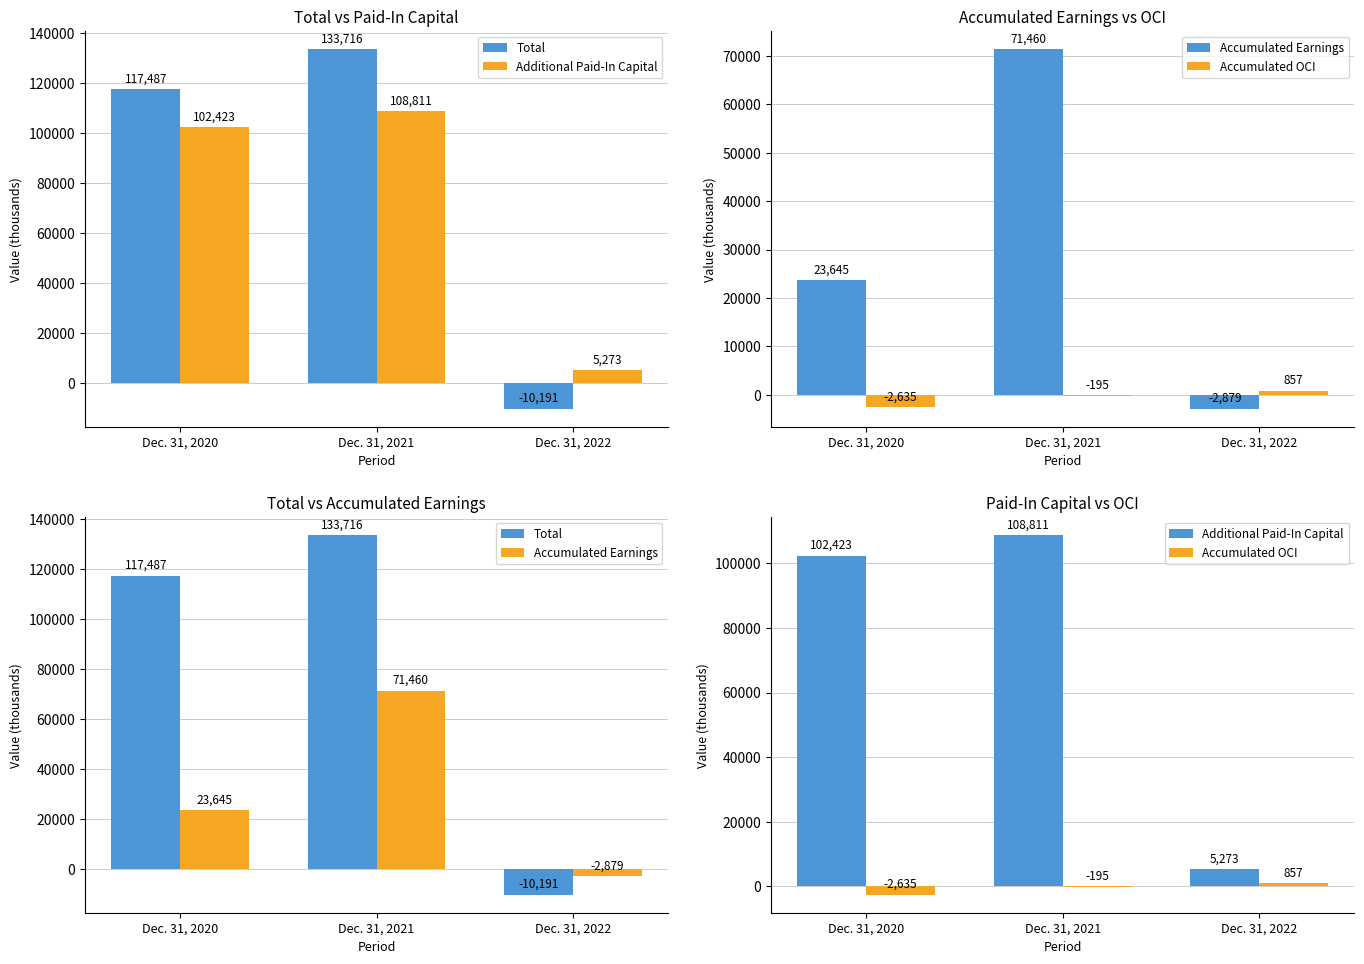

True or false: Total has a value of 161670 at Dec. 31, 2020.

False